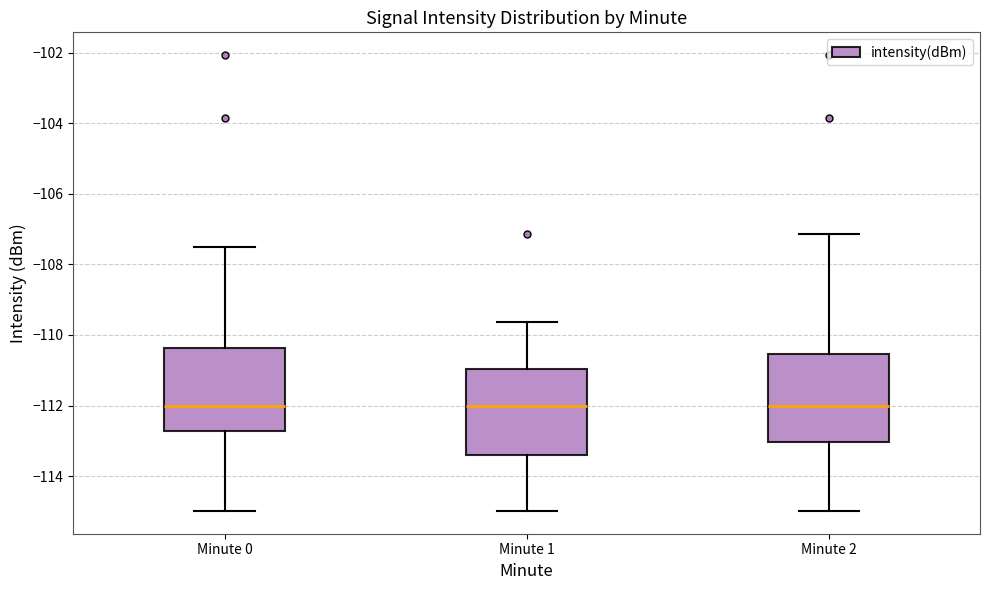

Reading left to right, transcribe this box plot: for each box, give where its median line is, the range the box spans, and where its two whiskers end, as read against the y-axis. The values are not printed on the chart, so give them approximately, as read against the axis.

Minute 0: median -112.0, box -112.8 to -110.4, whiskers -115.0 to -107.6
Minute 1: median -112.0, box -113.4 to -111.0, whiskers -115.0 to -109.6
Minute 2: median -112.0, box -113.0 to -110.6, whiskers -115.0 to -107.2